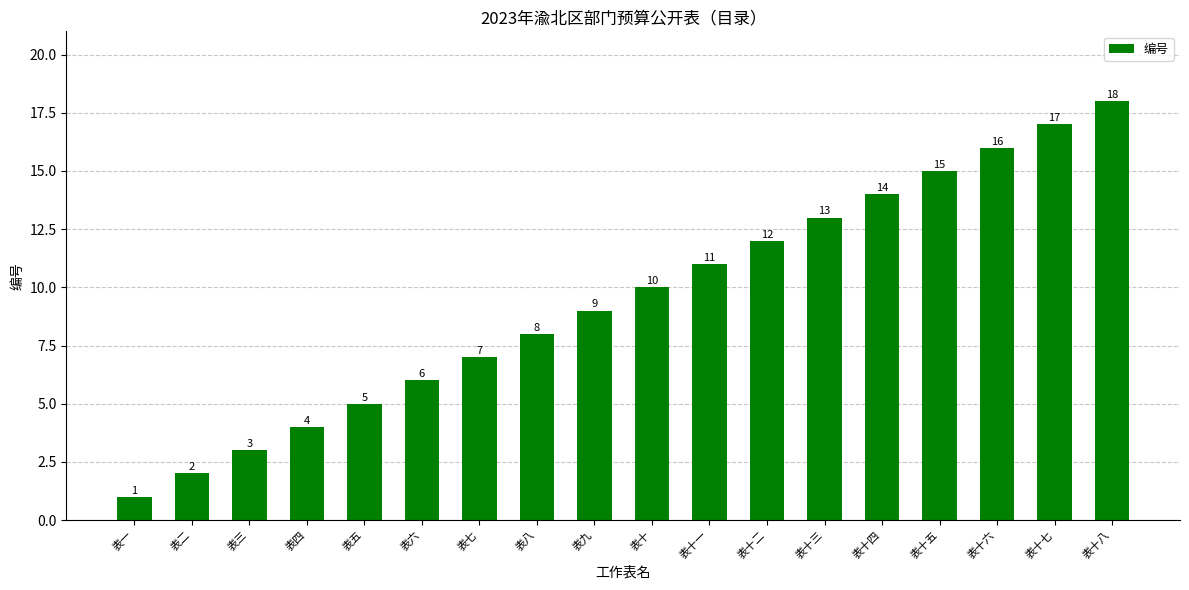

How many data points does each series have?

18